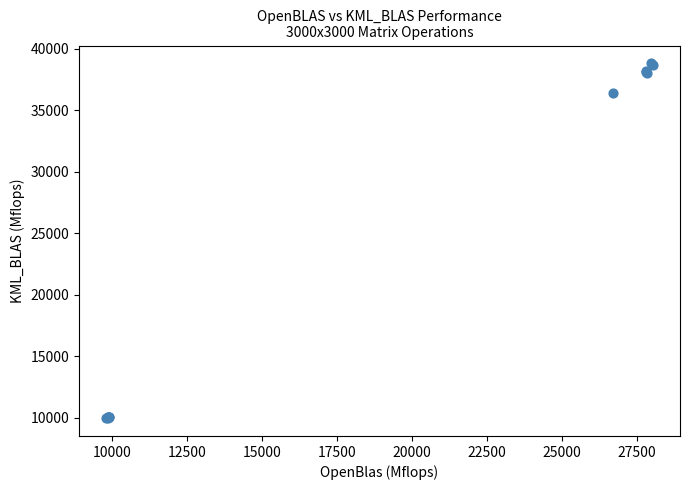

What Y value in the scatter plot is closest to 24391?

36376.1